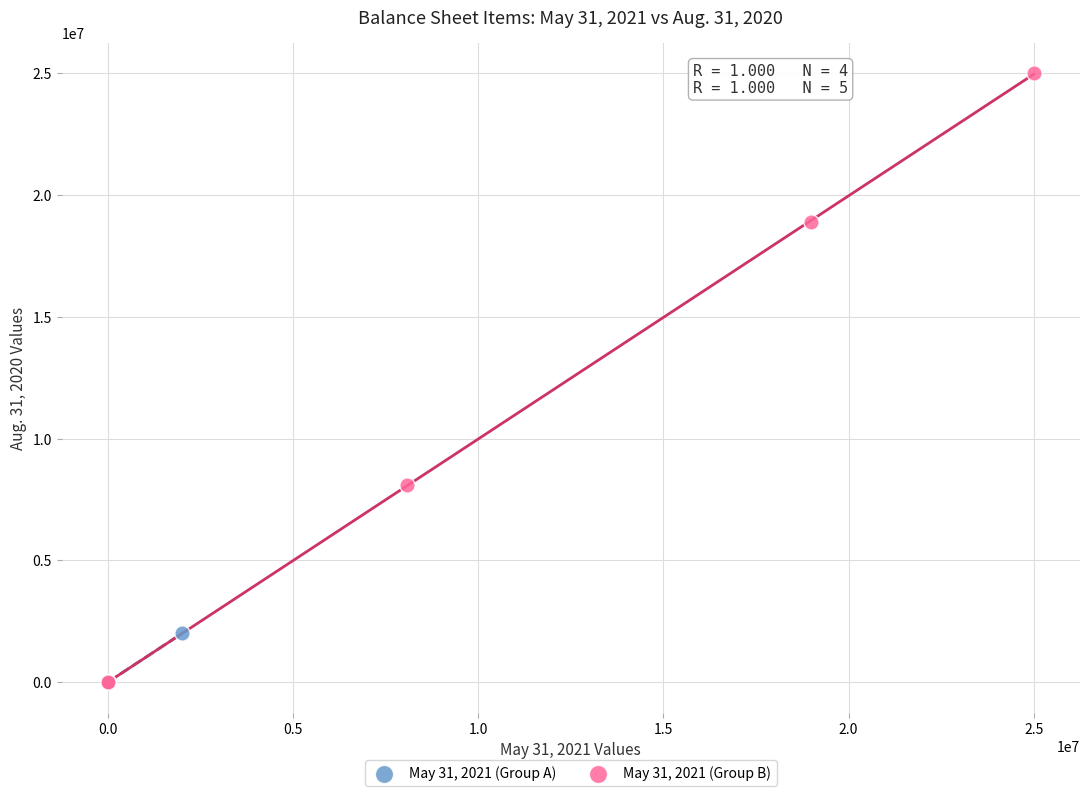

Which series contains the highest Y value?

May 31, 2021 (Group B)